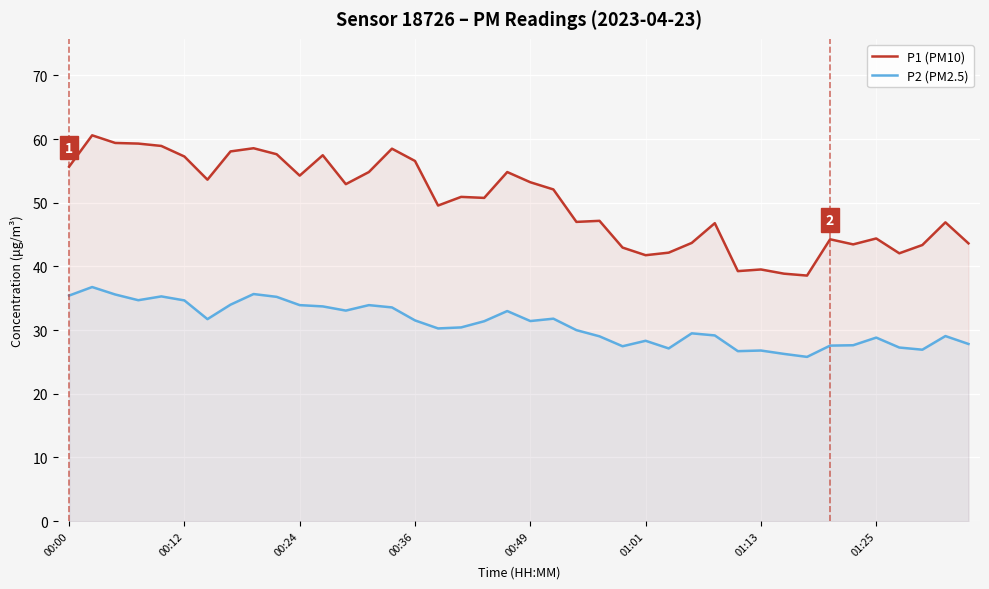

True or false: P2 (PM2.5) and P1 (PM10) cross at least once.

False